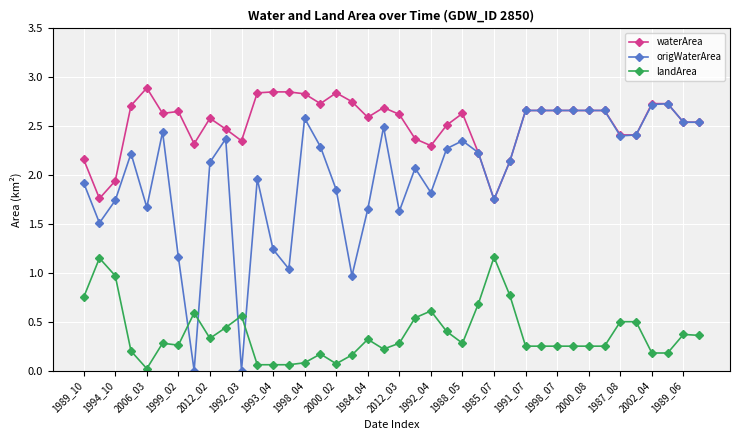

Which series has the largest total across all categories?

waterArea